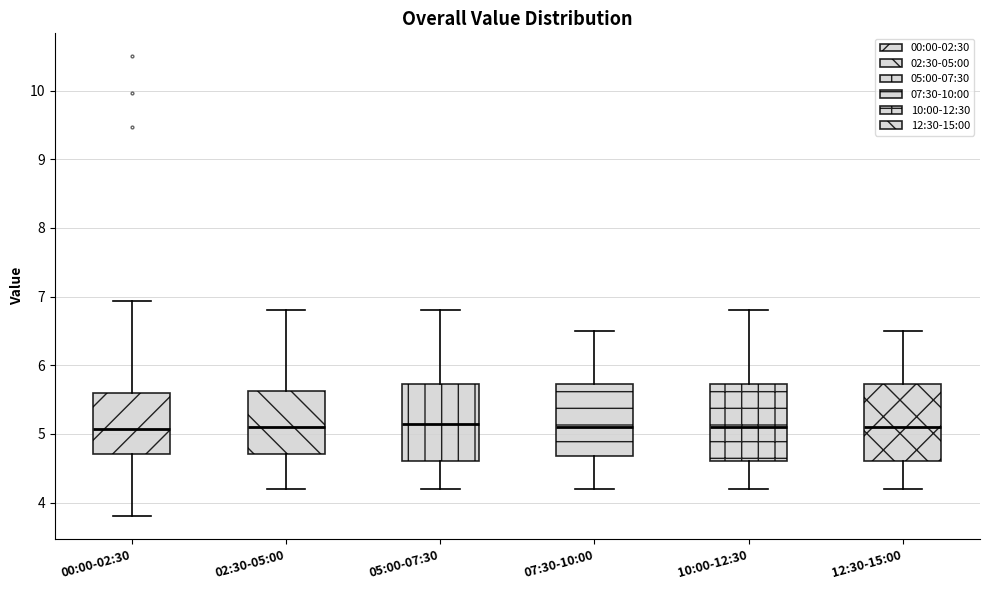

Reading left to right, transcribe this box plot: for each box, give where its median line is, the range the box spans, and where its two whiskers end, as read against the y-axis. The values are not printed on the chart, so give them approximately, as read against the axis.

00:00-02:30: median 5.1, box 4.7 to 5.6, whiskers 3.8 to 6.9
02:30-05:00: median 5.1, box 4.7 to 5.6, whiskers 4.2 to 6.8
05:00-07:30: median 5.2, box 4.6 to 5.7, whiskers 4.2 to 6.8
07:30-10:00: median 5.1, box 4.7 to 5.7, whiskers 4.2 to 6.5
10:00-12:30: median 5.1, box 4.6 to 5.7, whiskers 4.2 to 6.8
12:30-15:00: median 5.1, box 4.6 to 5.7, whiskers 4.2 to 6.5